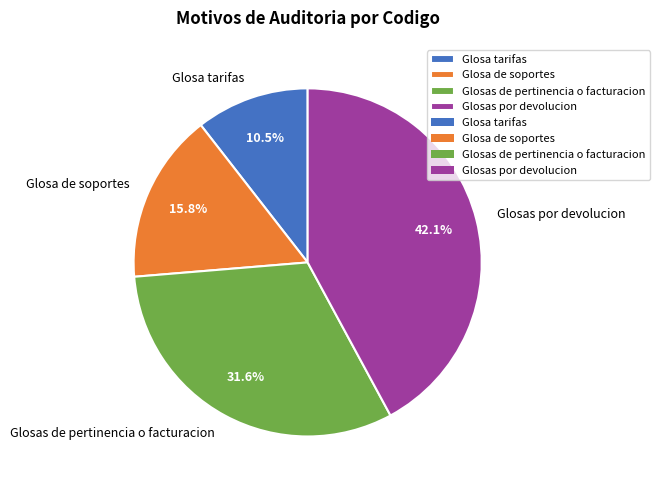

Which slice is the largest?

Glosas por devolucion